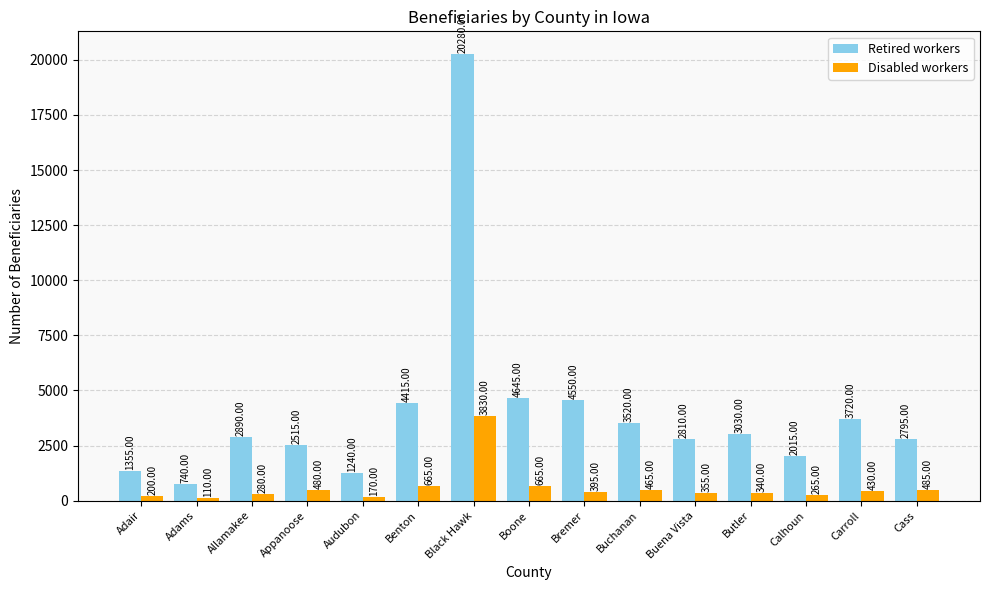

Reading right to left, list all the values displayed in this chart.

Retired workers: 2795	3720	2015	3030	2810	3520	4550	4645	20280	4415	1240	2515	2890	740	1355
Disabled workers: 485	430	265	340	355	465	395	665	3830	665	170	480	280	110	200